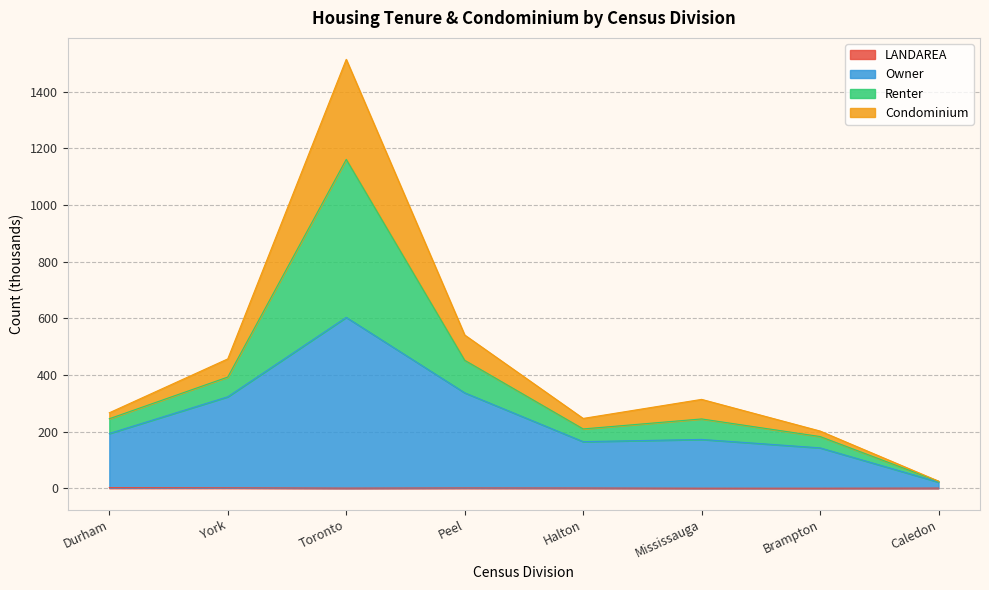

True or false: Owner has a value of 293.9 at Durham.

False